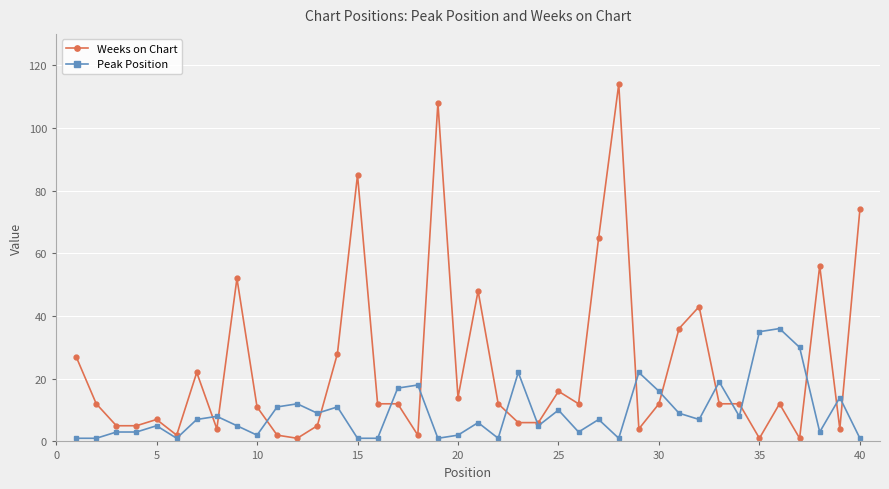

Which series has the largest total across all categories?

Weeks on Chart